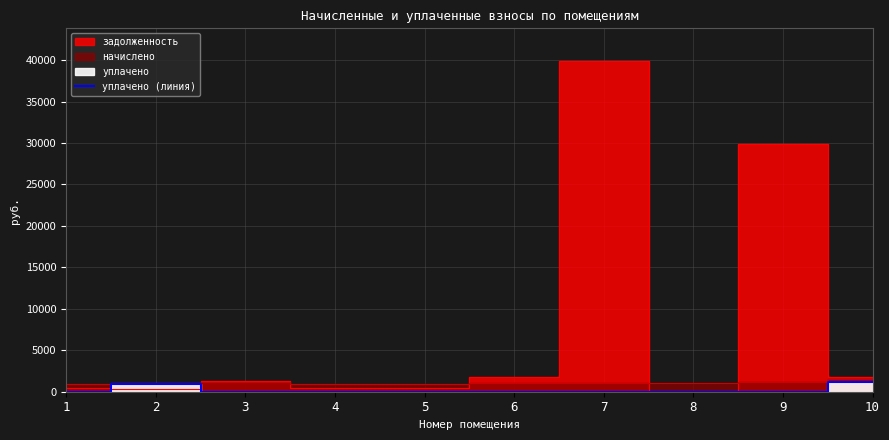

The chart shows a value of 665.6 at 9. True or false?

False